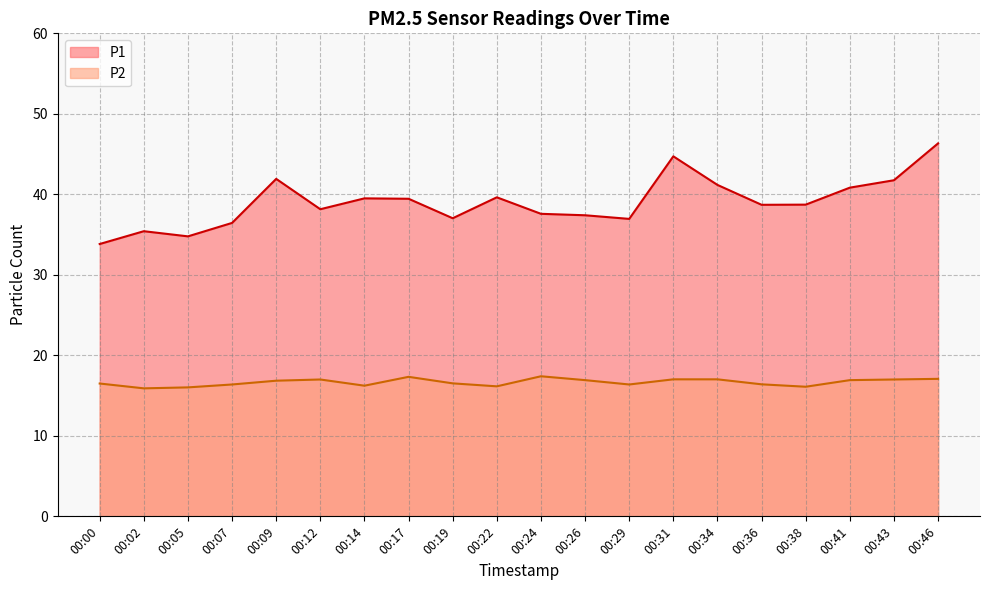

Which series changed the most between 00:26 and 00:34?

P1